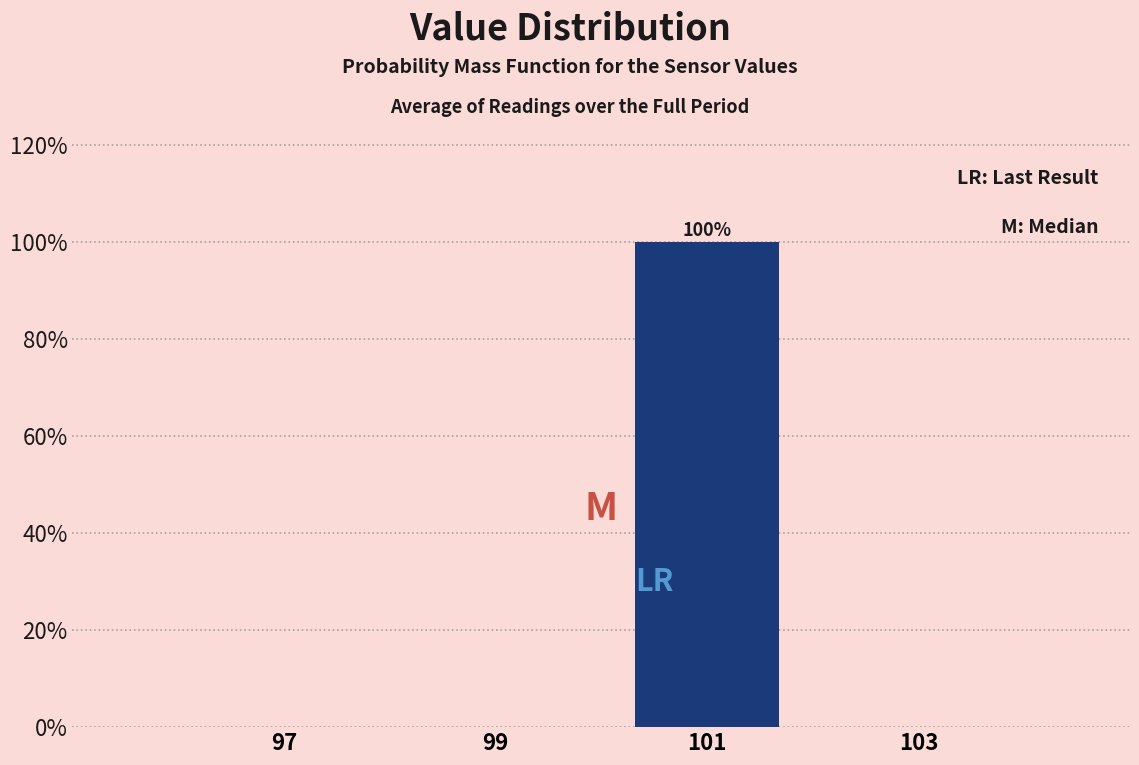

Over which range of the x-axis is the bar tallest?

100 to 102